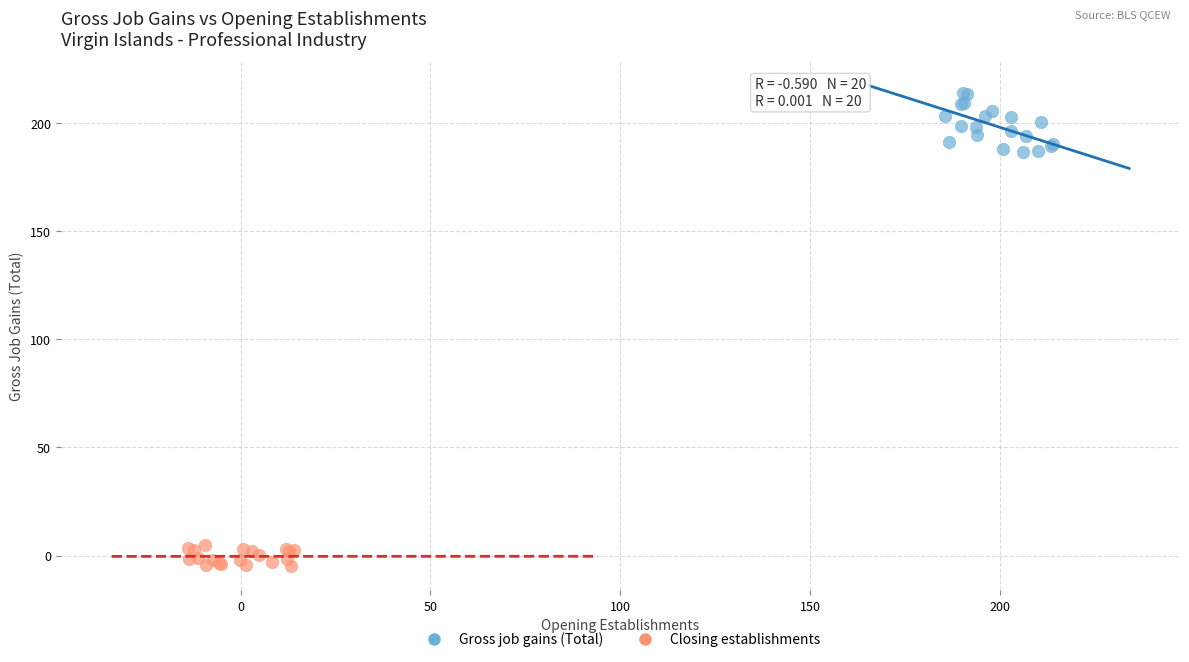

What are all the series names shown in the legend?

Gross job gains (Total), Closing establishments